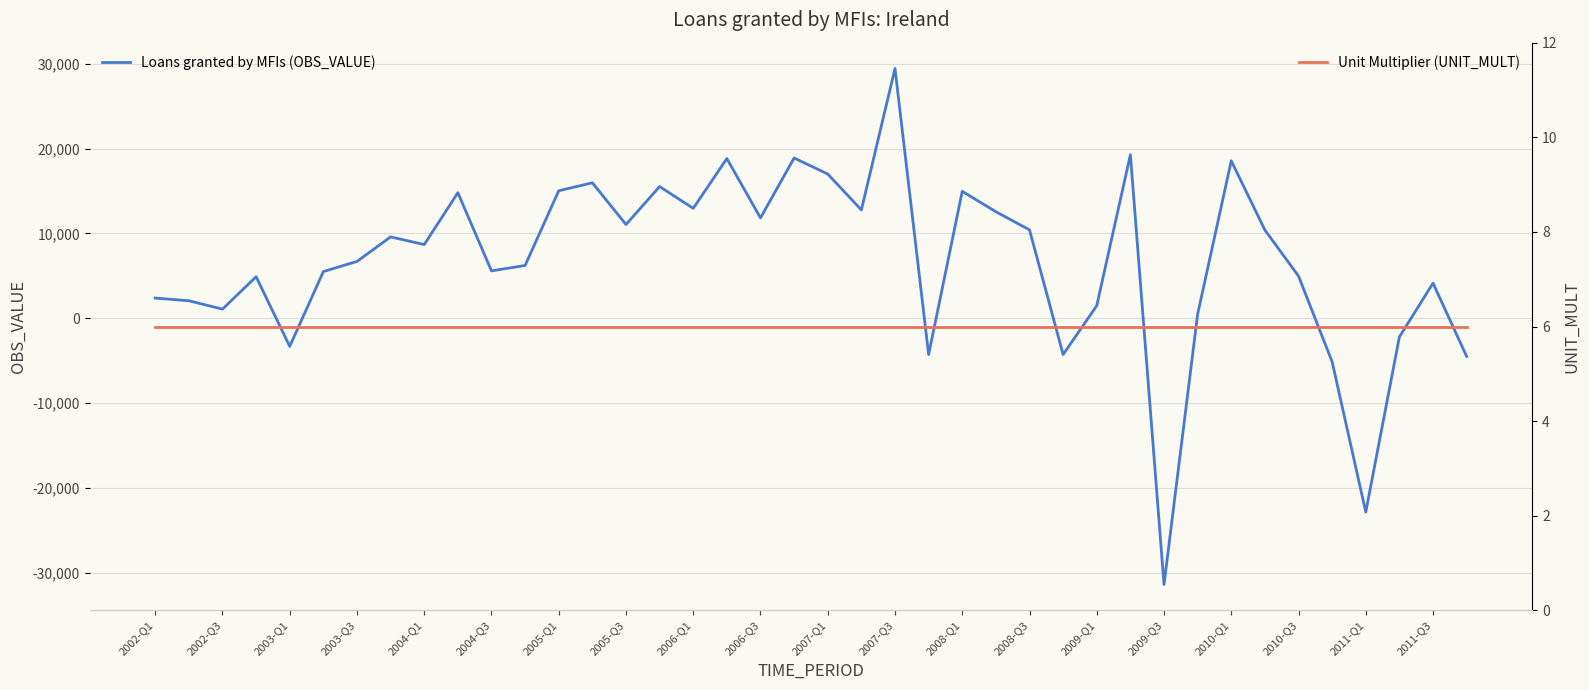

What is the maximum value for Loans granted by MFIs (OBS_VALUE)?

29440